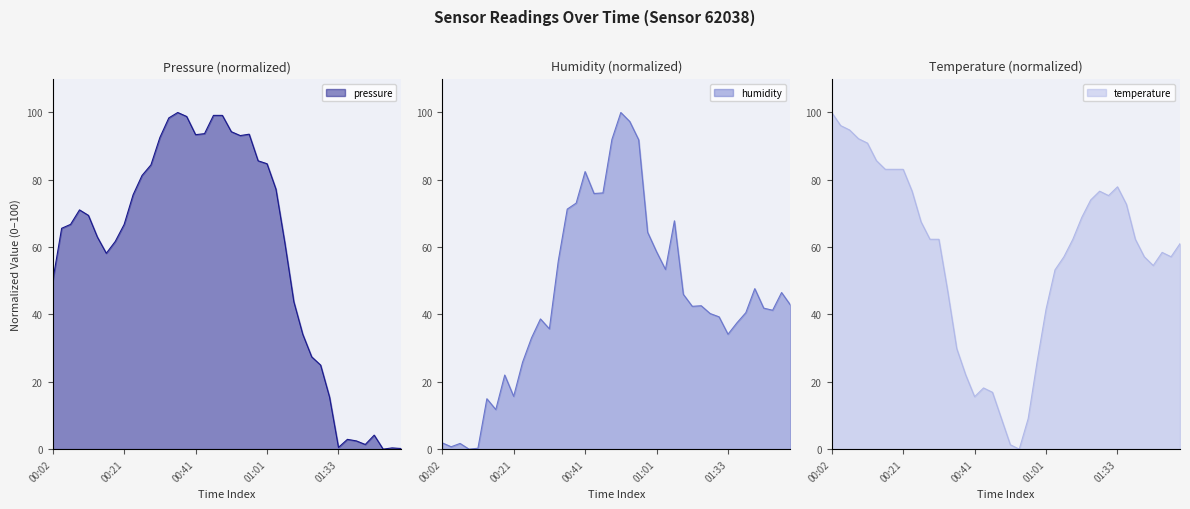

Reading right to left, list all the values displayed in this chart.

pressure: 01:50=0.2	01:47=0.4	01:45=0.0	01:43=4.2	01:40=1.4	01:38=2.5	01:35=2.9	01:33=0.5	01:25=15.5	01:22=25.0	01:19=27.4	01:17=34.1	01:14=43.8	01:09=61.2	01:03=77.2	01:01=84.8	00:58=85.7	00:56=93.6	00:53=93.1	00:51=94.3	00:48=99.1	00:46=99.1	00:43=93.7	00:41=93.4	00:39=98.8	00:36=100.0	00:34=98.4	00:31=92.6	00:29=84.4	00:26=81.3	00:24=75.5	00:21=66.8	00:19=61.7	00:16=58.2	00:14=63.0	00:11=69.4	00:09=71.1	00:07=66.8	00:04=65.6	00:02=50.0
humidity: 01:50=42.8	01:47=46.5	01:45=41.3	01:43=41.9	01:40=47.7	01:38=40.6	01:35=37.5	01:33=34.1	01:25=39.3	01:22=40.3	01:19=42.6	01:17=42.4	01:14=46.0	01:09=67.8	01:03=53.4	01:01=58.6	00:58=64.4	00:56=91.9	00:53=97.3	00:51=100.0	00:48=92.0	00:46=76.1	00:43=75.9	00:41=82.4	00:39=73.1	00:36=71.3	00:34=56.0	00:31=35.7	00:29=38.7	00:26=33.1	00:24=25.8	00:21=15.7	00:19=22.0	00:16=11.8	00:14=15.0	00:11=0.3	00:09=0.0	00:07=1.7	00:04=0.7	00:02=1.9
temperature: 01:50=61.0	01:47=57.1	01:45=58.4	01:43=54.5	01:40=57.1	01:38=62.3	01:35=72.7	01:33=77.9	01:25=75.3	01:22=76.6	01:19=74.0	01:17=68.8	01:14=62.3	01:09=57.1	01:03=53.2	01:01=41.6	00:58=26.0	00:56=9.1	00:53=0.0	00:51=1.3	00:48=9.1	00:46=16.9	00:43=18.2	00:41=15.6	00:39=22.1	00:36=29.9	00:34=46.8	00:31=62.3	00:29=62.3	00:26=67.5	00:24=76.6	00:21=83.1	00:19=83.1	00:16=83.1	00:14=85.7	00:11=90.9	00:09=92.2	00:07=94.8	00:04=96.1	00:02=100.0